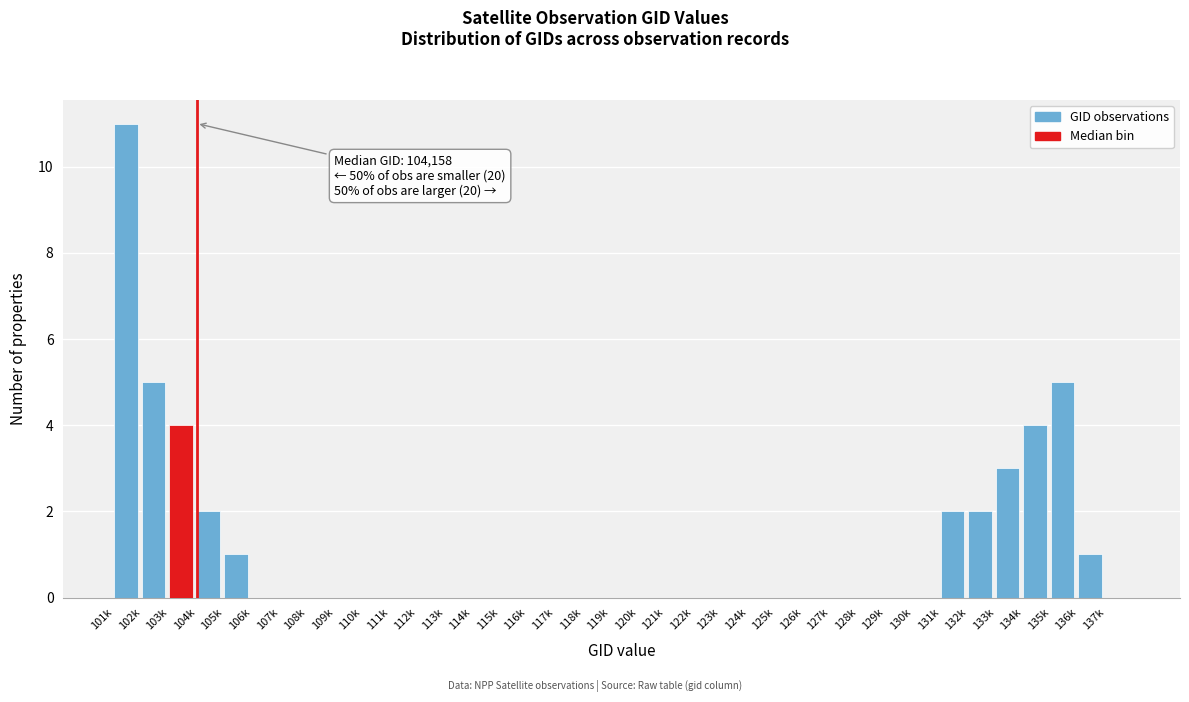

What is the change in value from 102k to 131k?

-3